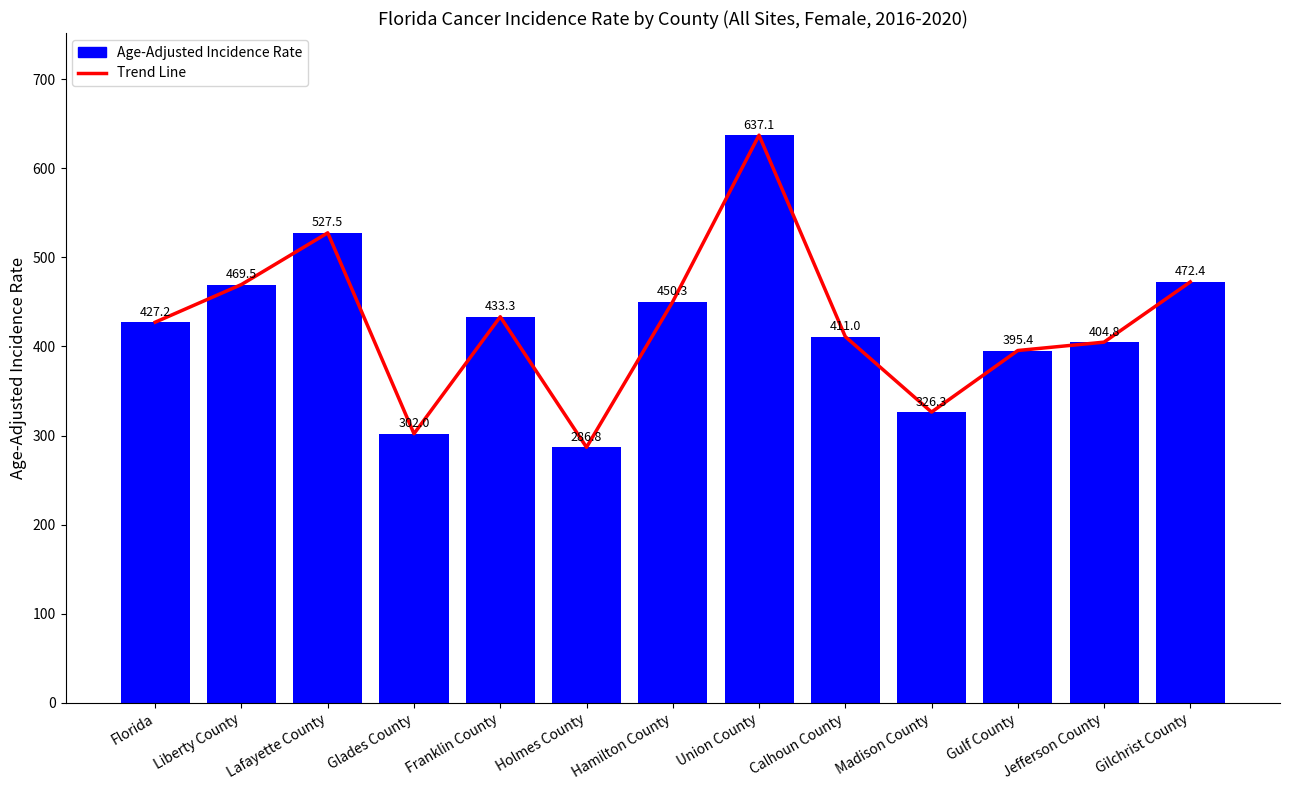

What is the difference between the values at Union County and Madison County?

310.8